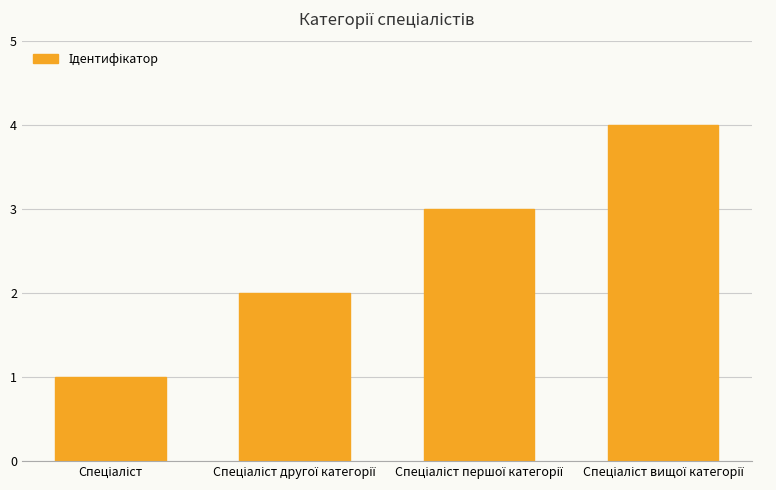

What is the sum of all values?

10